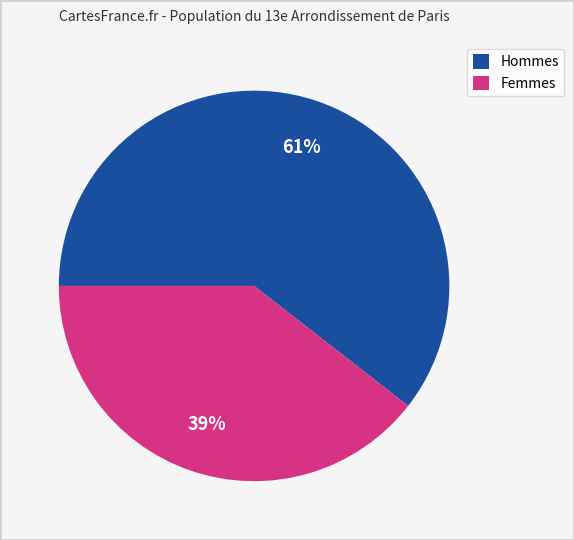

Which slice is the smallest?

Femmes